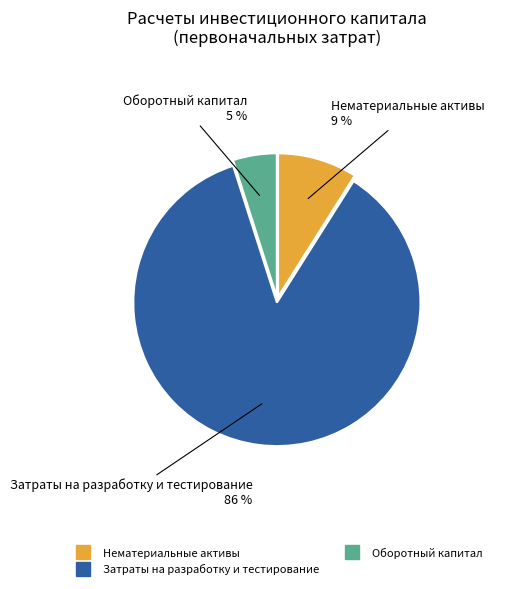

Is there any slice that represents more than half of the pie?

Yes